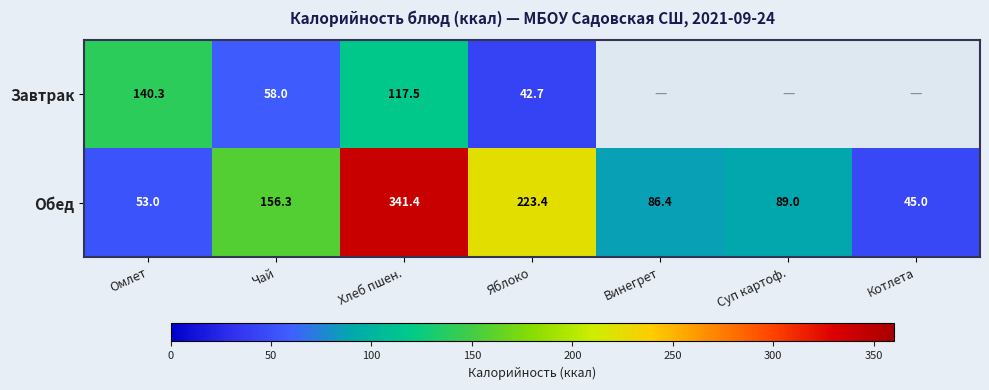

At Хлеб пшен., list the series in order from largest to smallest.

Обед, Завтрак